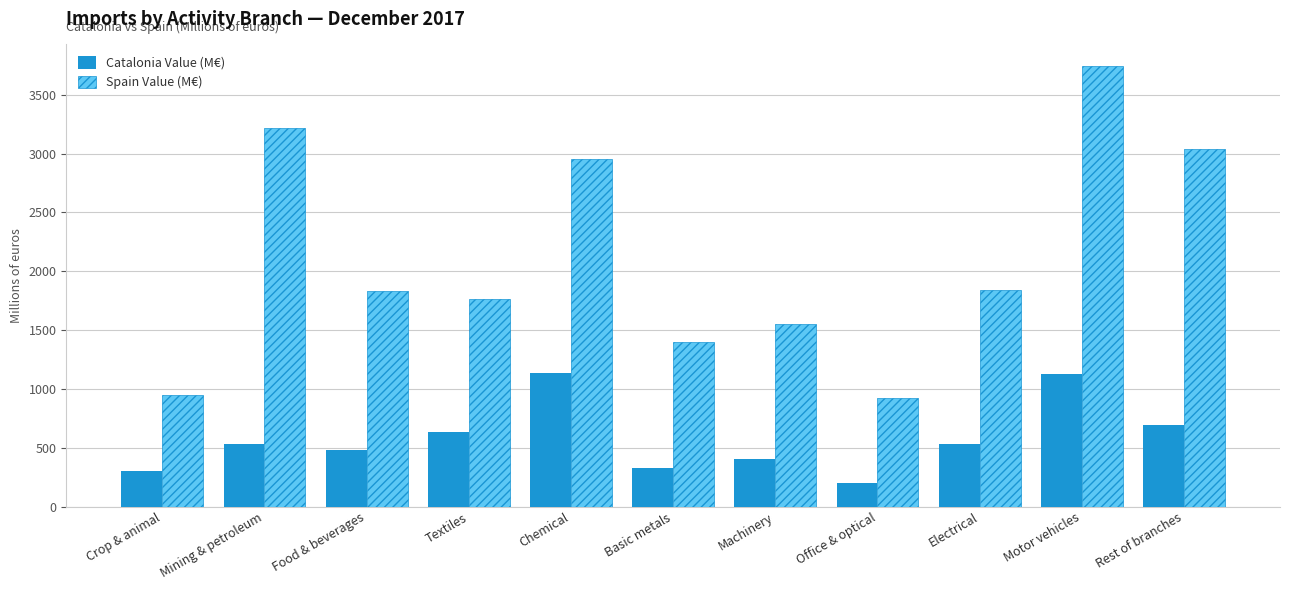

Which category has the highest value across all series?

Motor vehicles